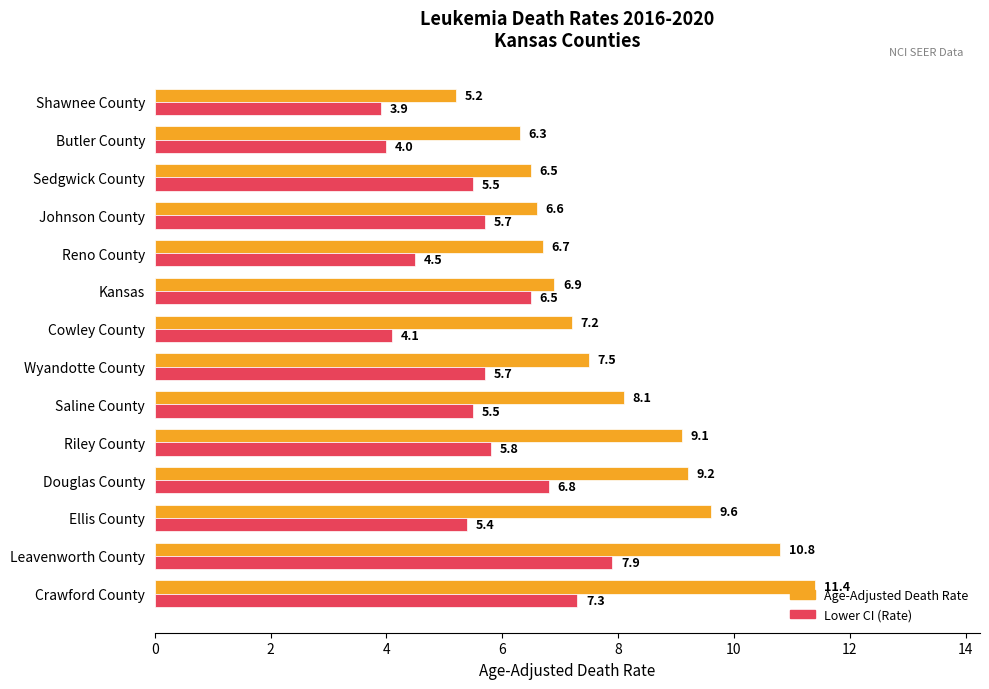

Is the value of Lower CI (Rate) at Cowley County greater than the value of Age-Adjusted Death Rate at Ellis County?

No